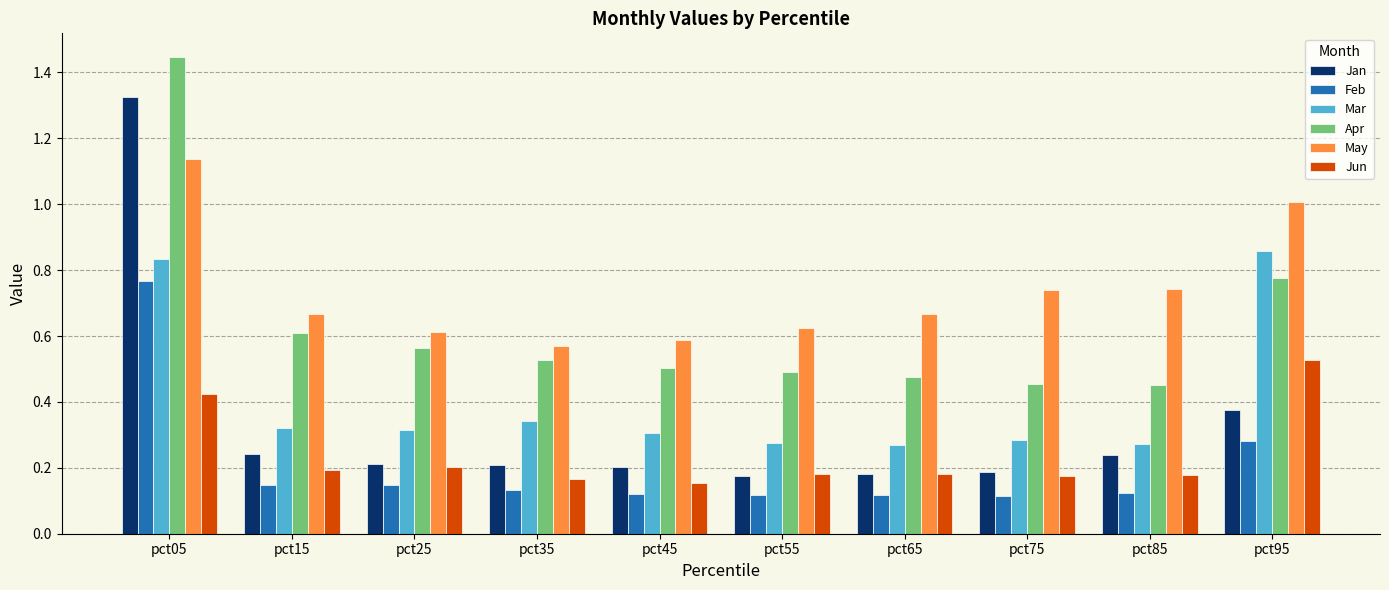

What is the sum of the Jan values at pct05 and pct85?

1.6